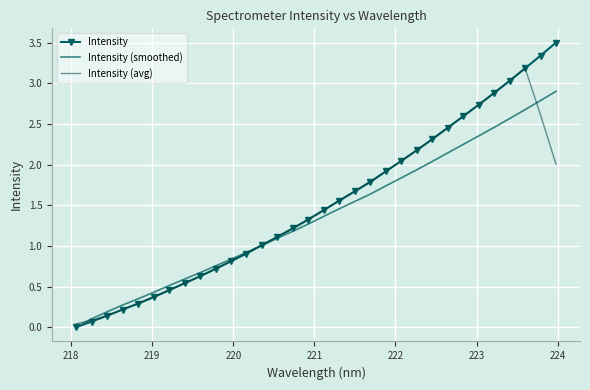

What is the highest value of the Intensity (avg) series?

3.2